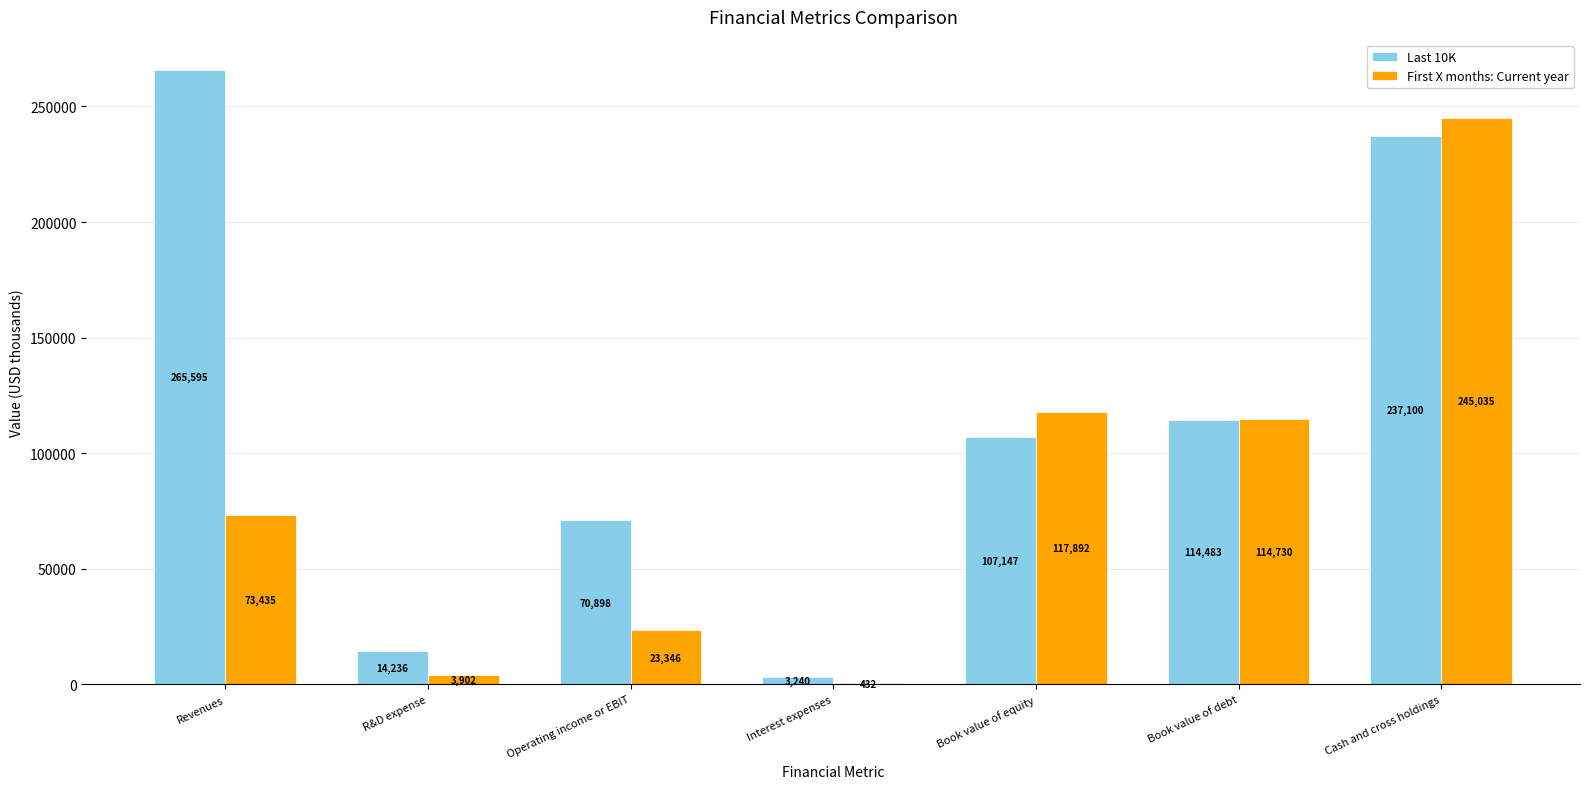

What is the maximum value for Last 10K?

265595